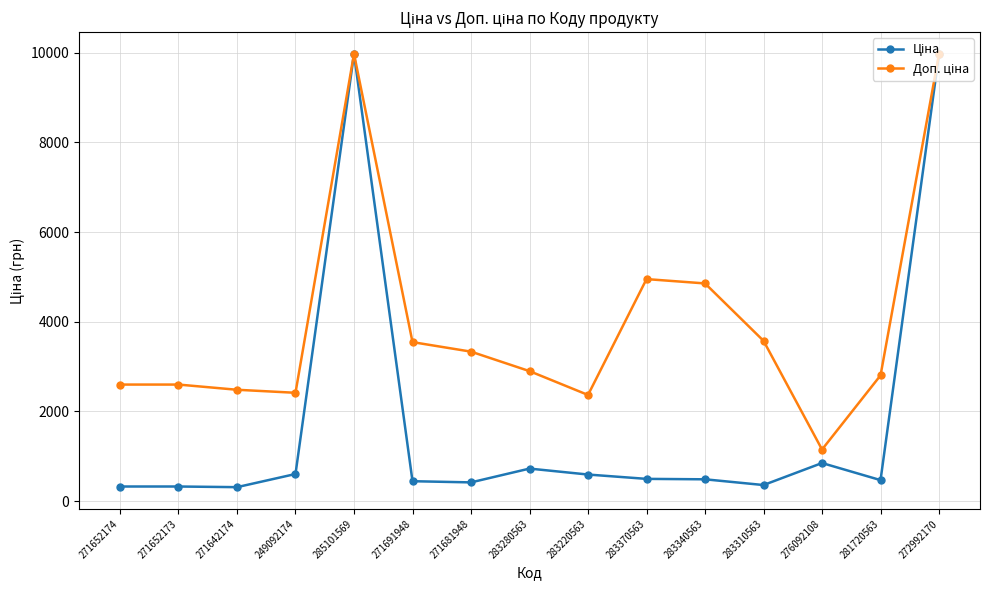

What is the maximum value shown in the chart?

9975.0